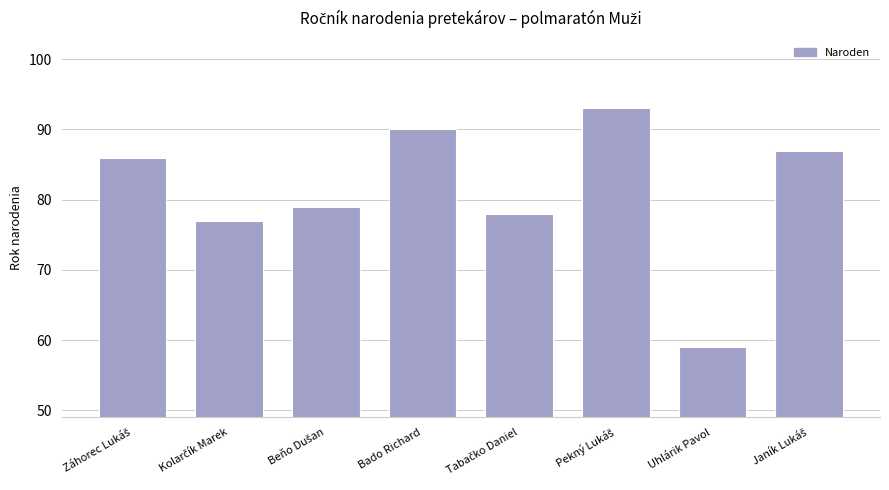

Are the bars horizontal?

No